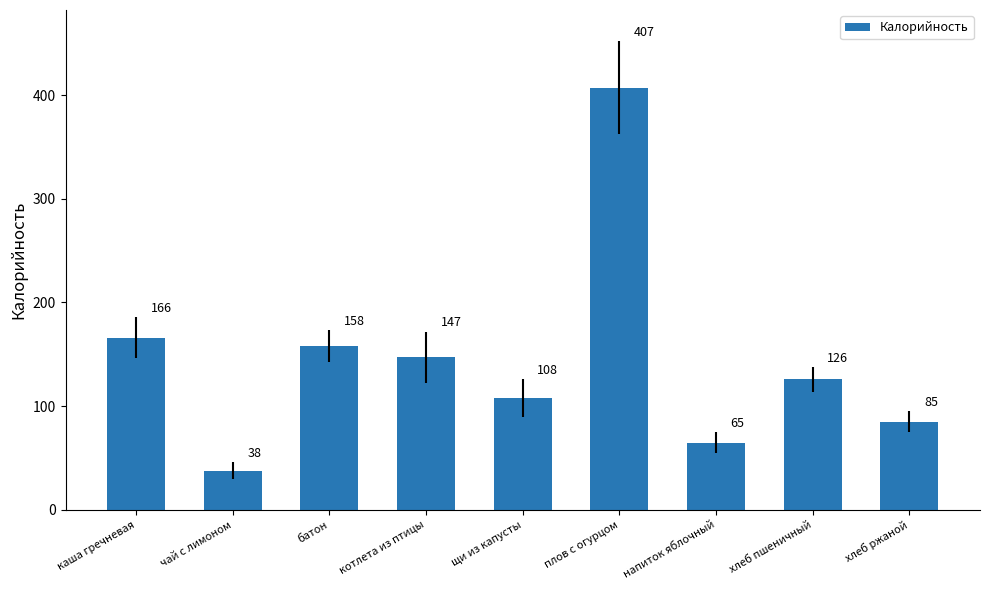

What is the label of the 5th bar from the right?

щи из капусты